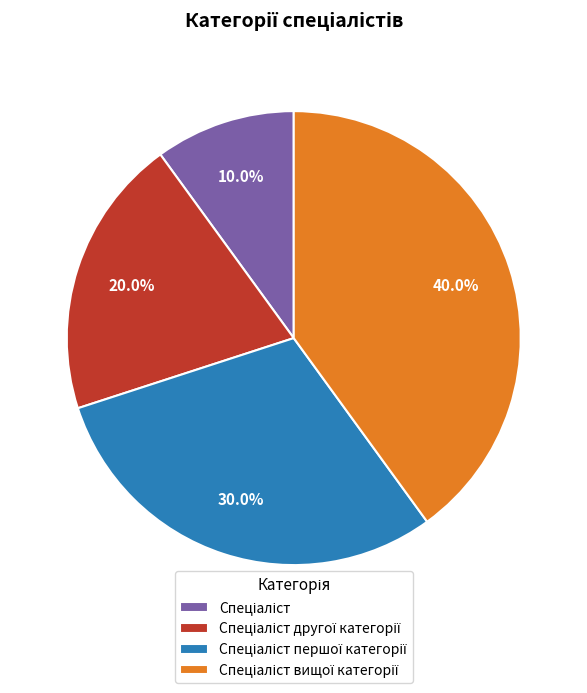

Does any single category account for the majority?

No